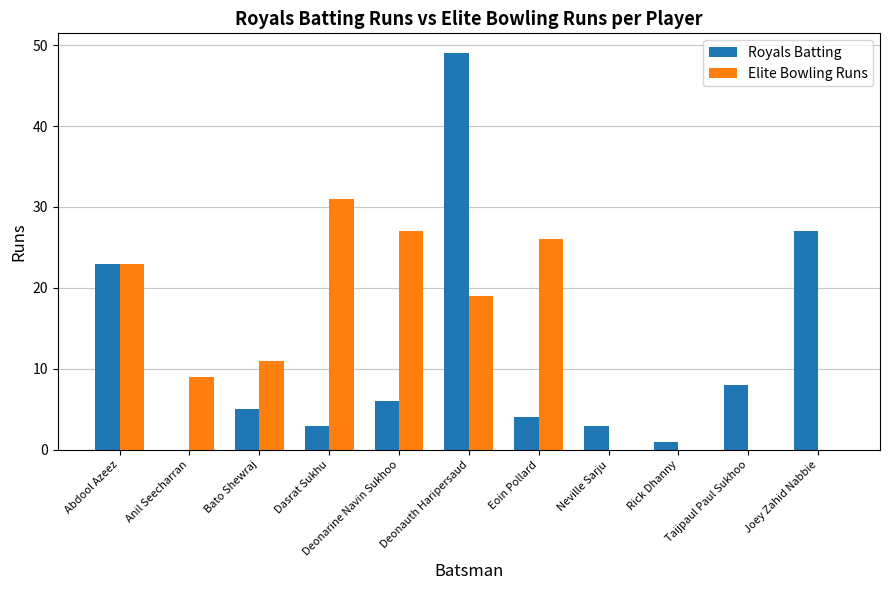

At which category is the sum across all series the highest?

Deonauth Haripersaud